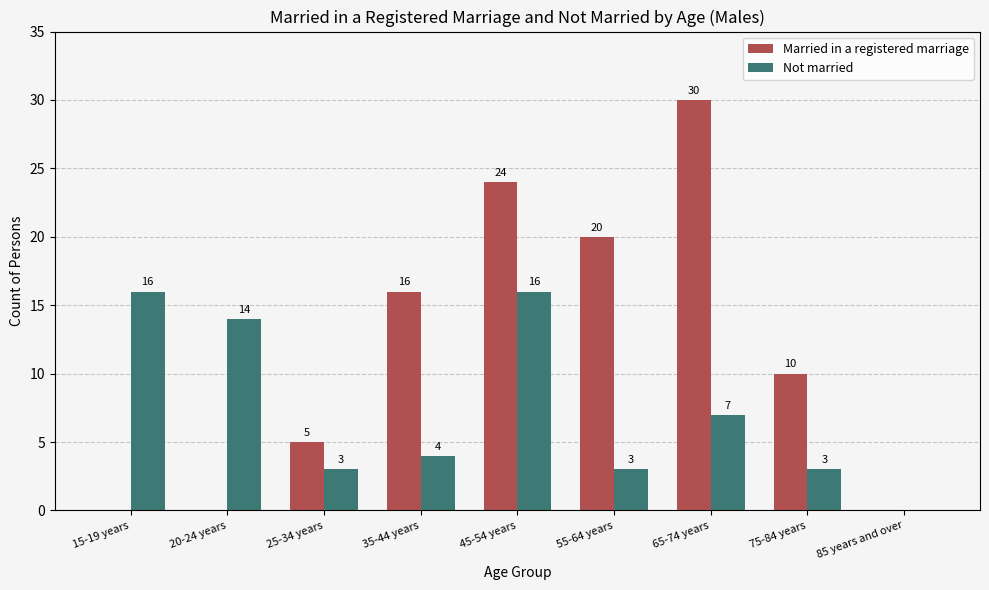

The value of Not married at 20-24 years is 22. True or false?

False